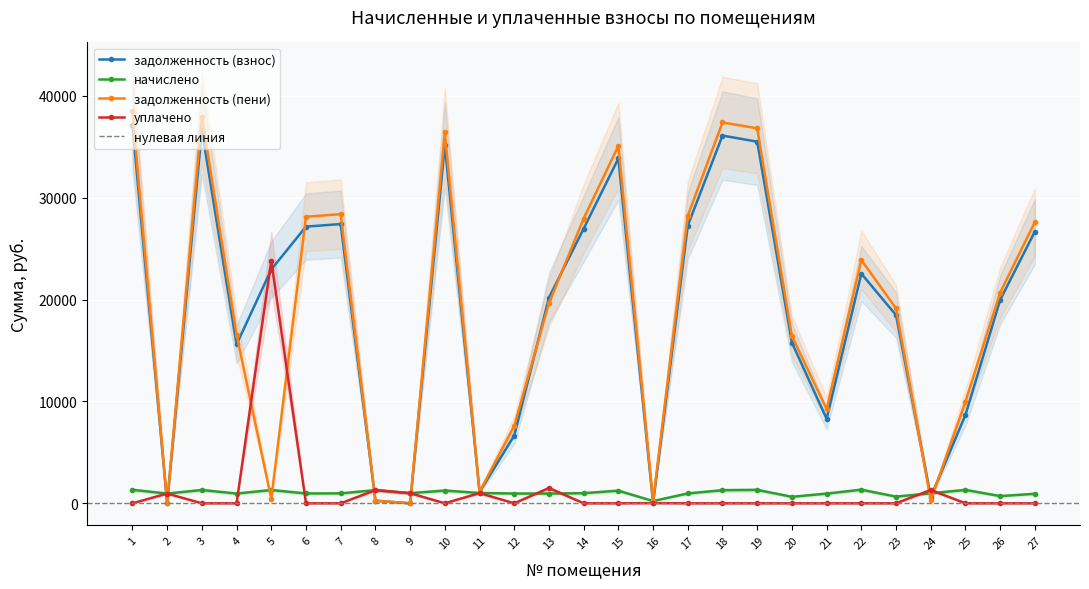

At 15, list the series in order from largest to smallest.

задолженность (пени), задолженность (взнос), начислено, уплачено